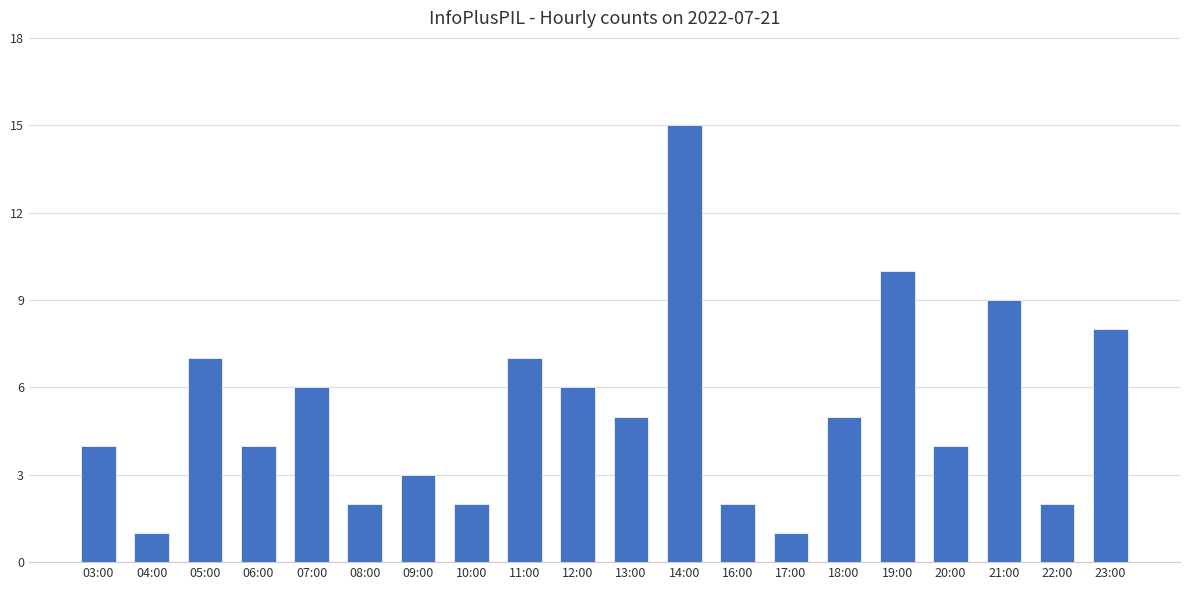

Reading left to right, list all the values displayed in this chart.

03:00=4	04:00=1	05:00=7	06:00=4	07:00=6	08:00=2	09:00=3	10:00=2	11:00=7	12:00=6	13:00=5	14:00=15	16:00=2	17:00=1	18:00=5	19:00=10	20:00=4	21:00=9	22:00=2	23:00=8